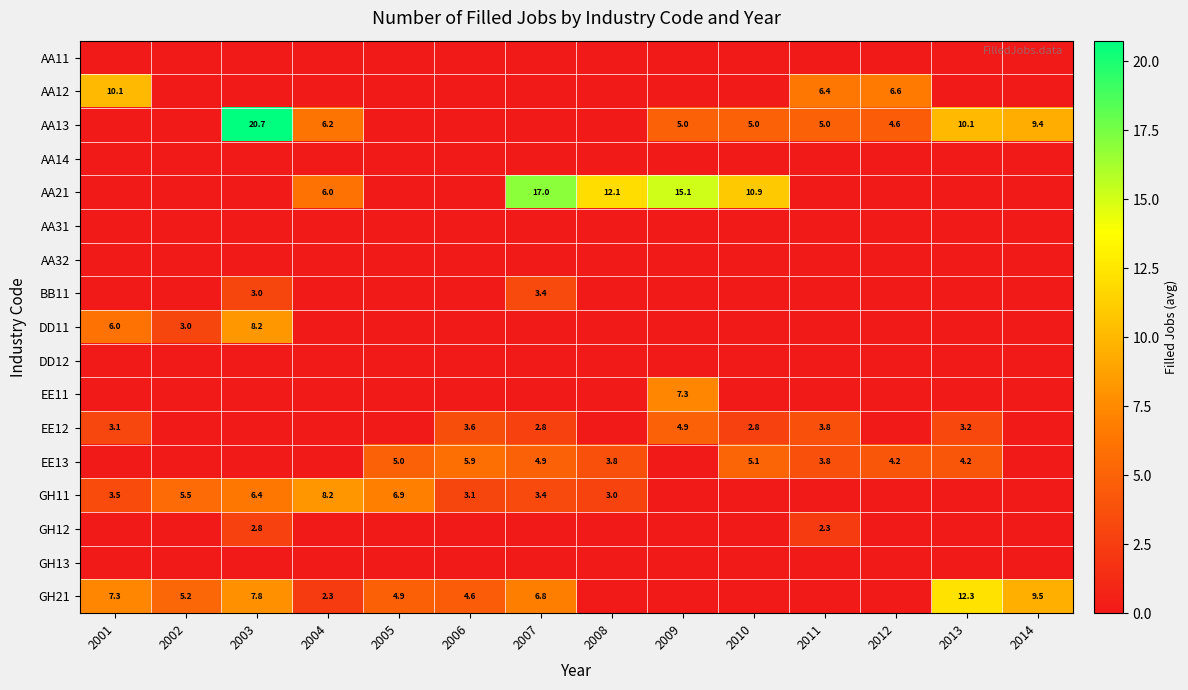

Is it true that AA13 equals 5.0 at 2009?

True